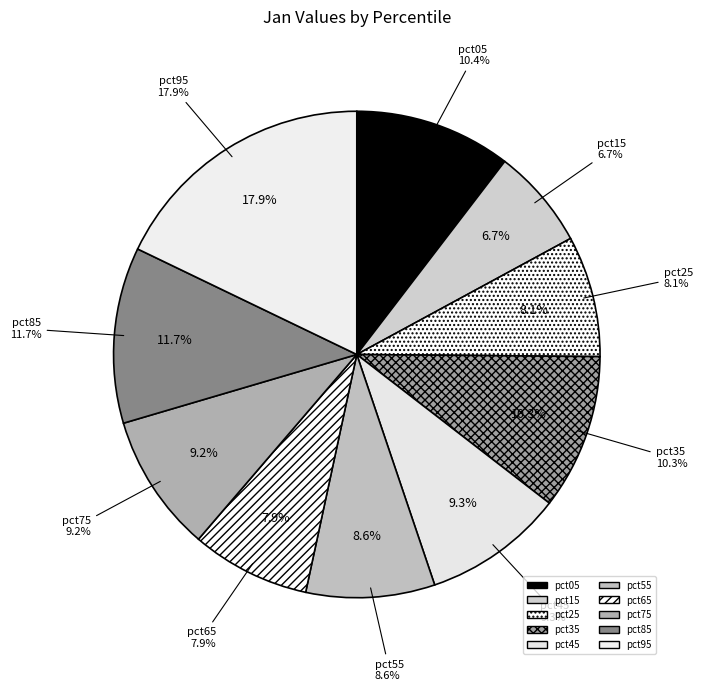

To the nearest percent, what is the combined percentage of pct45 and pct95?

27%